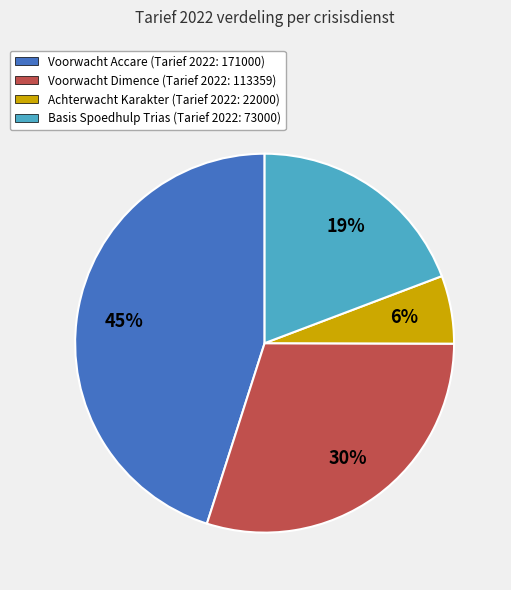

Do Voorwacht Dimence (Tarief 2022: 113359) and Achterwacht Karakter (Tarief 2022: 22000) together represent more than half of the pie?

No